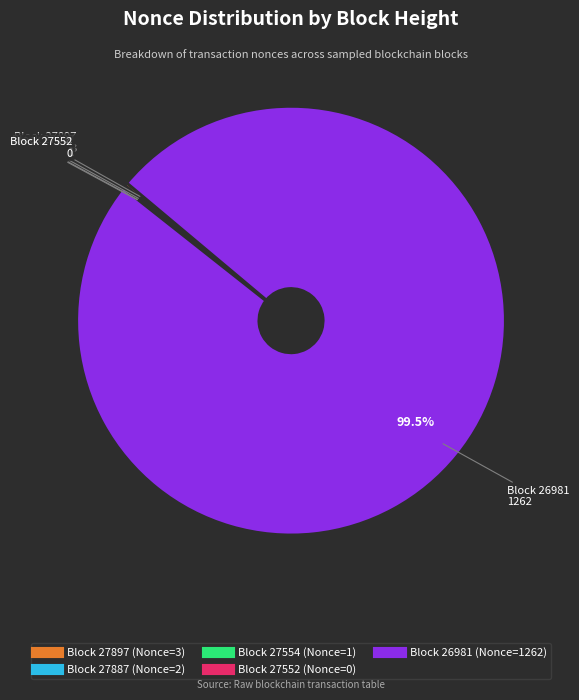

Is there a majority slice in this chart?

Yes